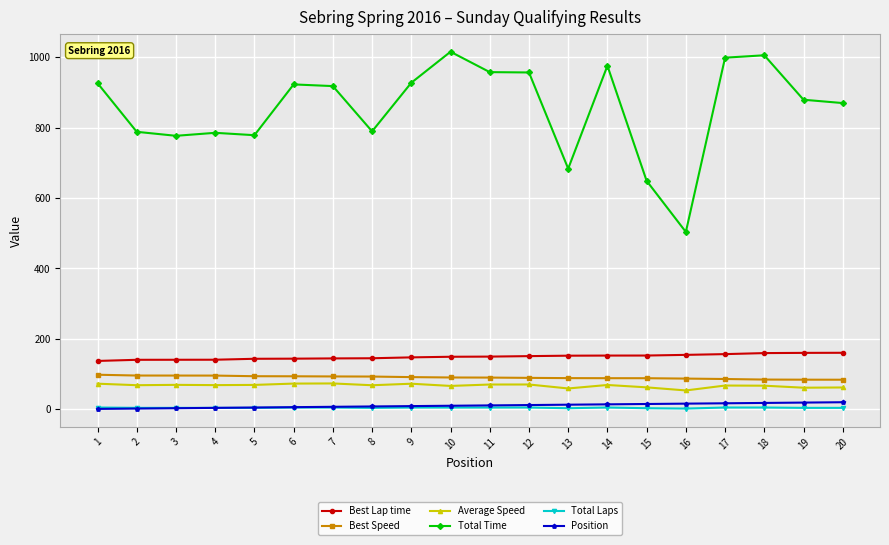

True or false: Total Time has more than 0 points higher than both neighbors.

True